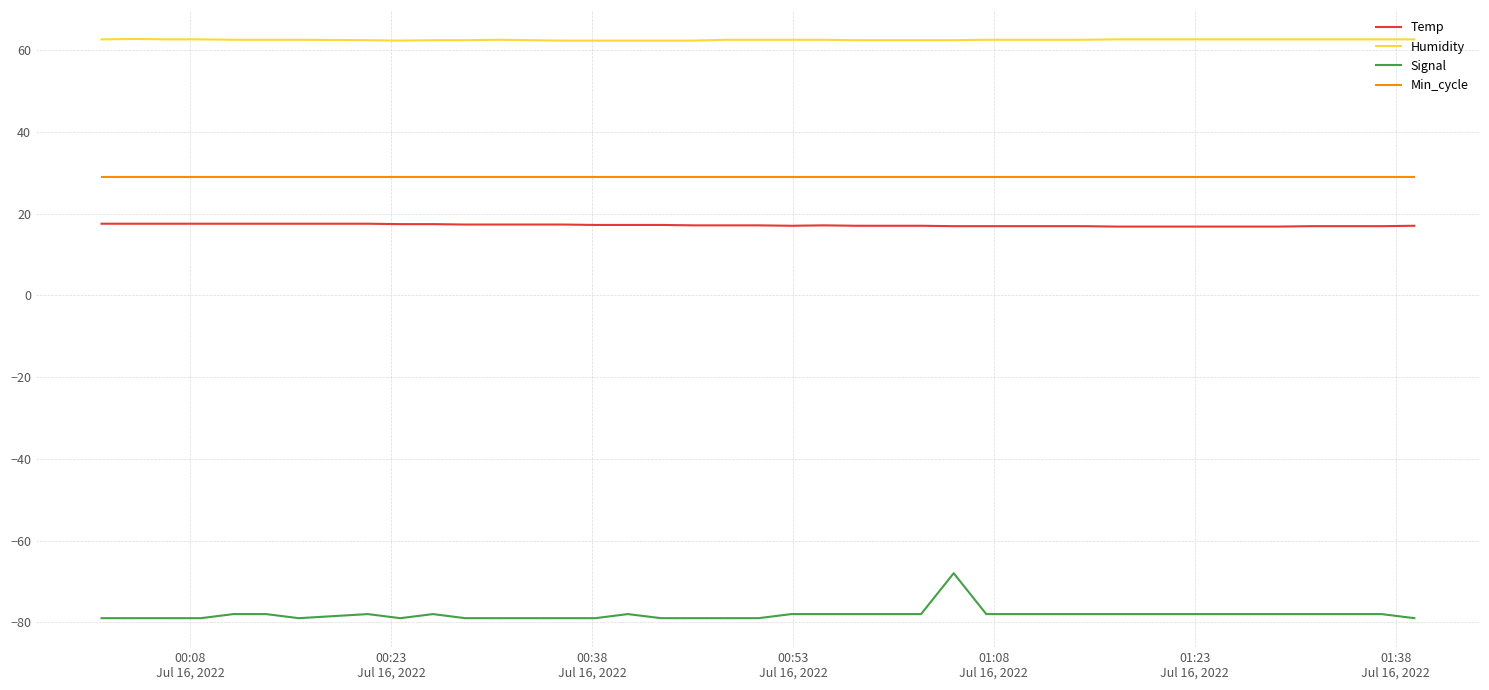

Which series has the widest spread of values?

Signal